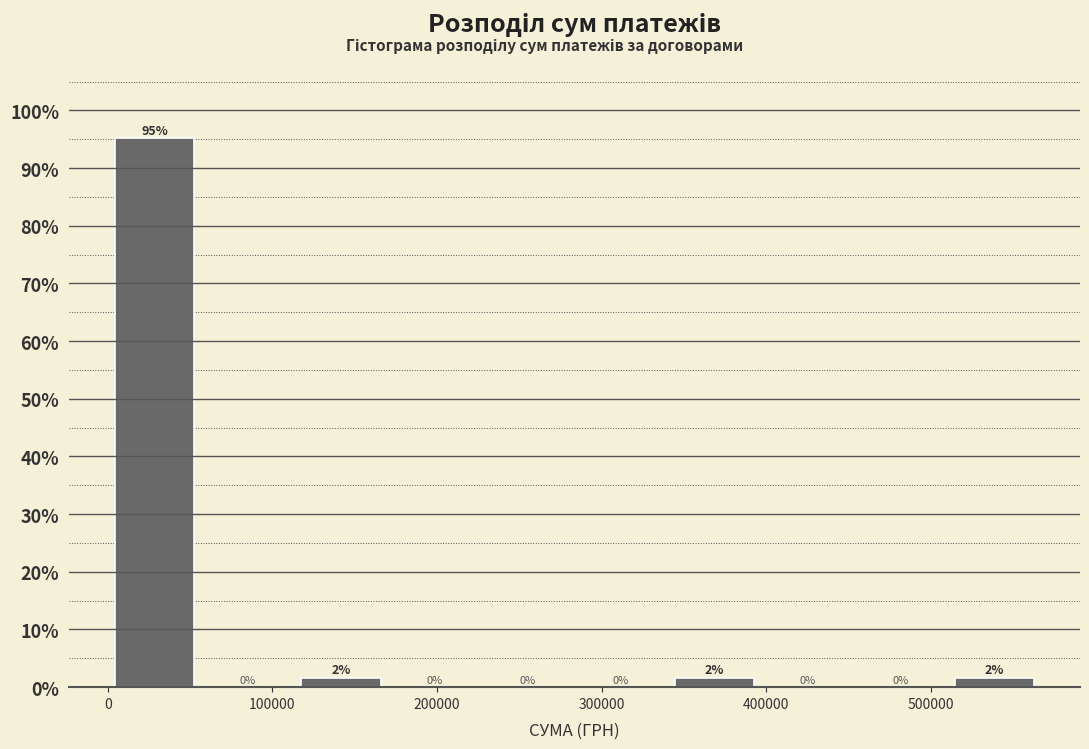

Which range on the x-axis has the tallest bar?

0 to 60000